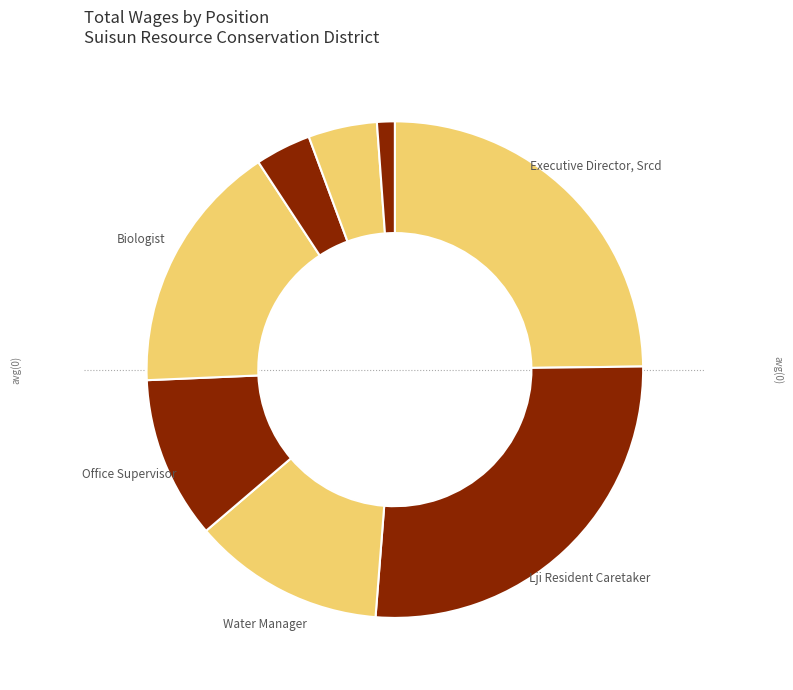

Count the number of slices in the pie.

8